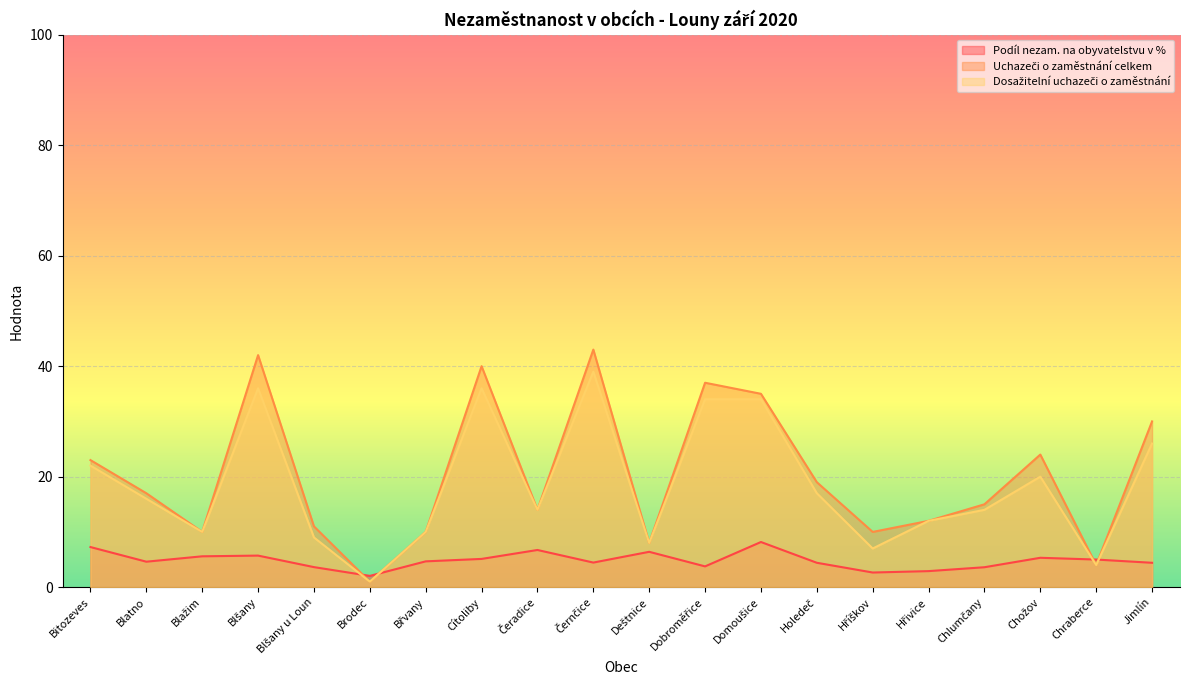

What is the maximum value for Dosažitelní uchazeči o zaměstnání?

39.0